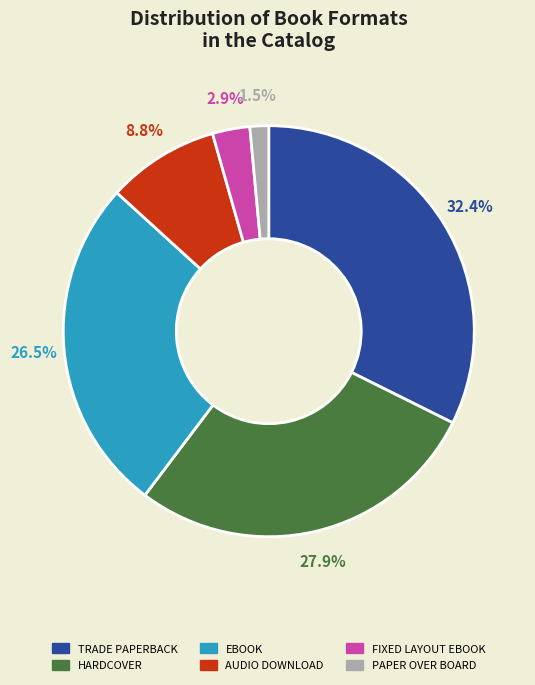

Is there any slice that represents more than half of the pie?

No